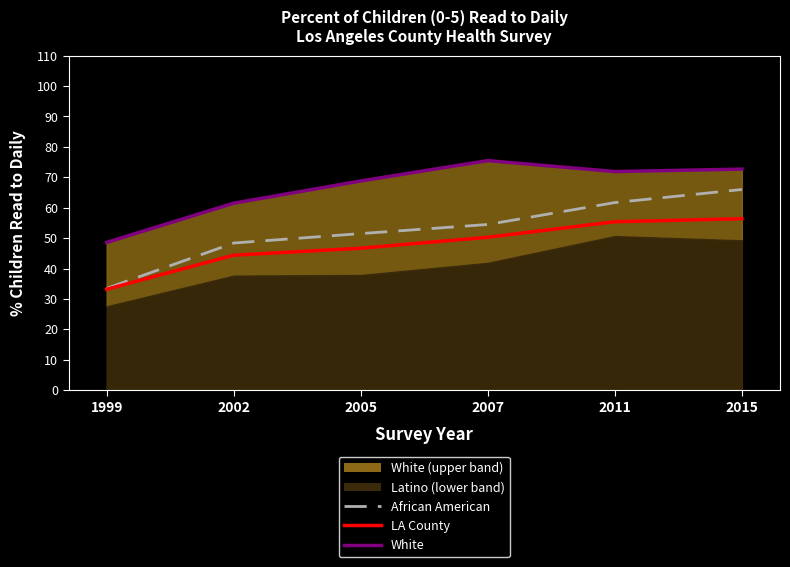

What is the minimum value shown in the chart?

33.2